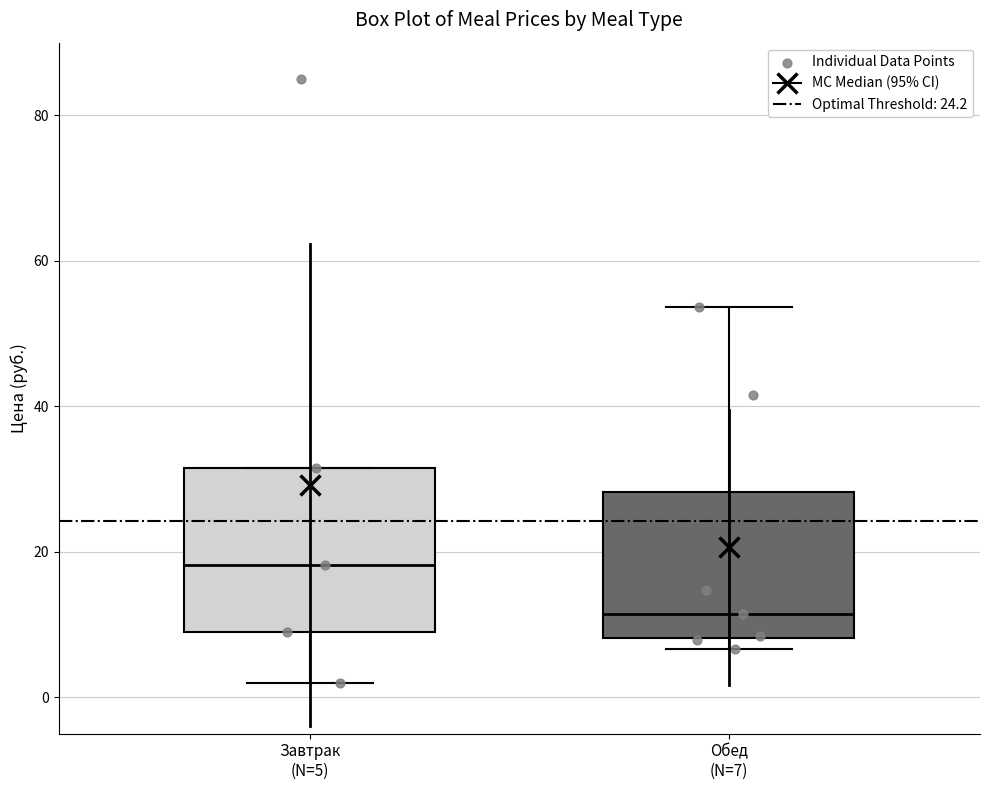

Reading left to right, read every box against the y-axis: the position of its median line, the range the box covers, and the ends of its whiskers. The values are not printed on the chart, so give them approximately, as read against the axis.

Завтрак (N=5): median 18, box 10 to 32, whiskers 2 to 32
Обед (N=7): median 12, box 8 to 28, whiskers 6 to 54